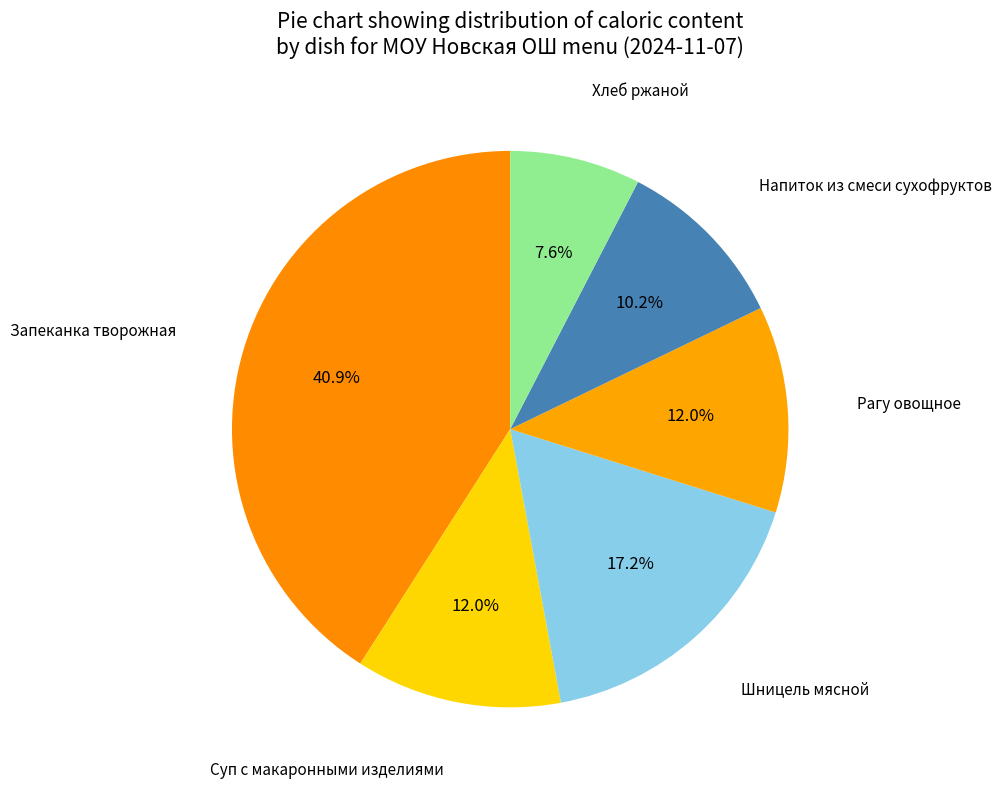

Which slice is the largest?

Запеканка творожная